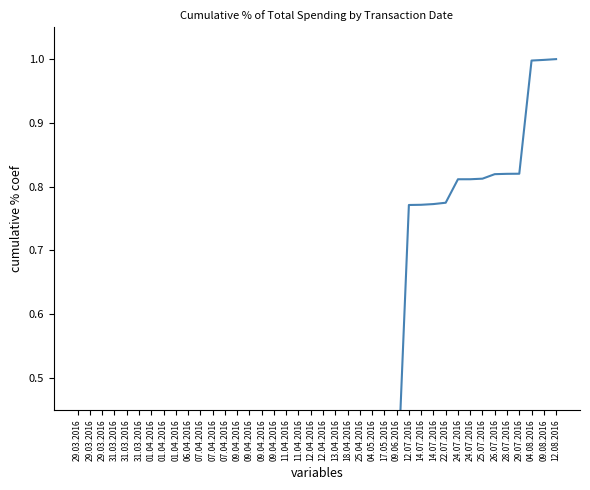

Where is the data nearest to the value 0?

29.03.2016